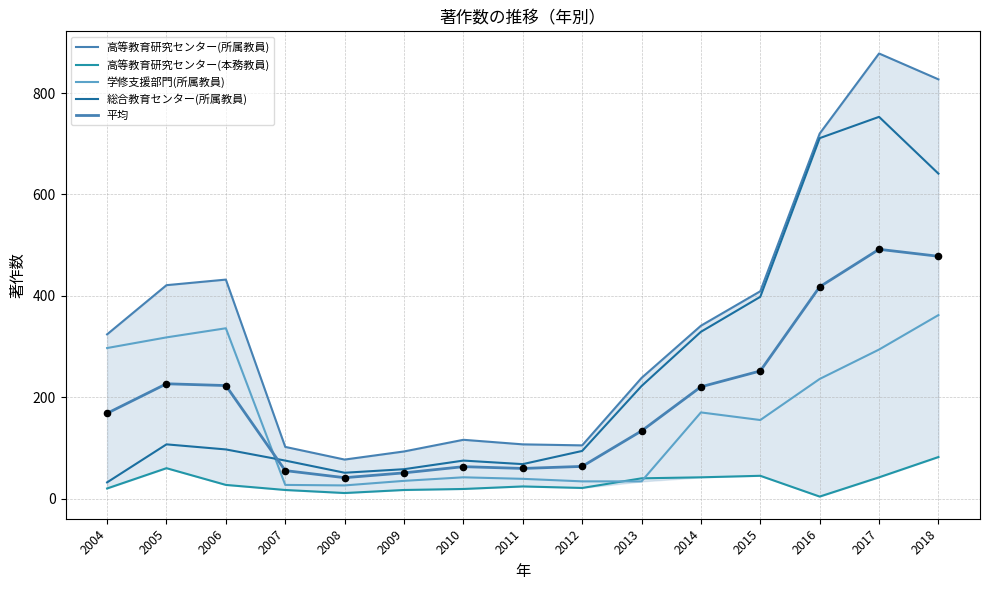

Which series has the largest Y range (max minus min)?

高等教育研究センター(所属教員)